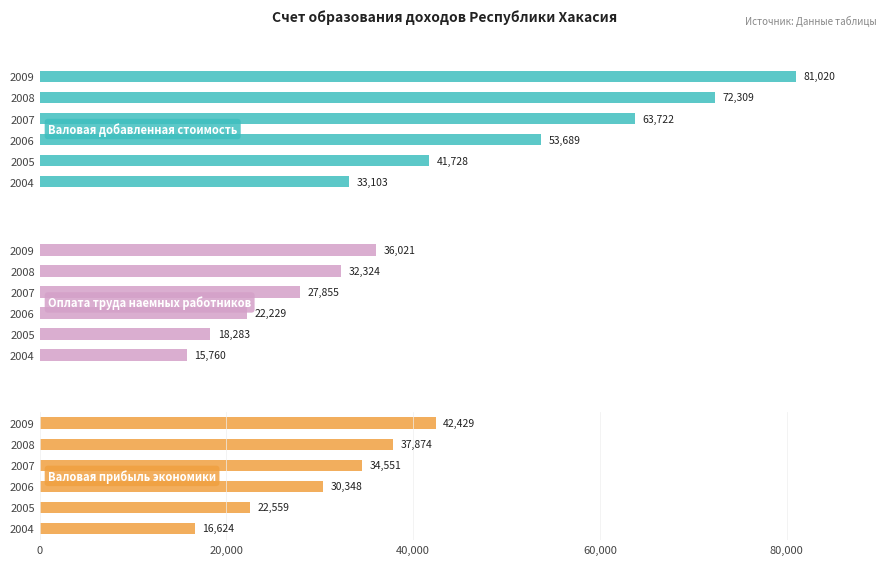

What is the difference between the maximum and minimum values in the Валовая прибыль экономики series?

25805.0